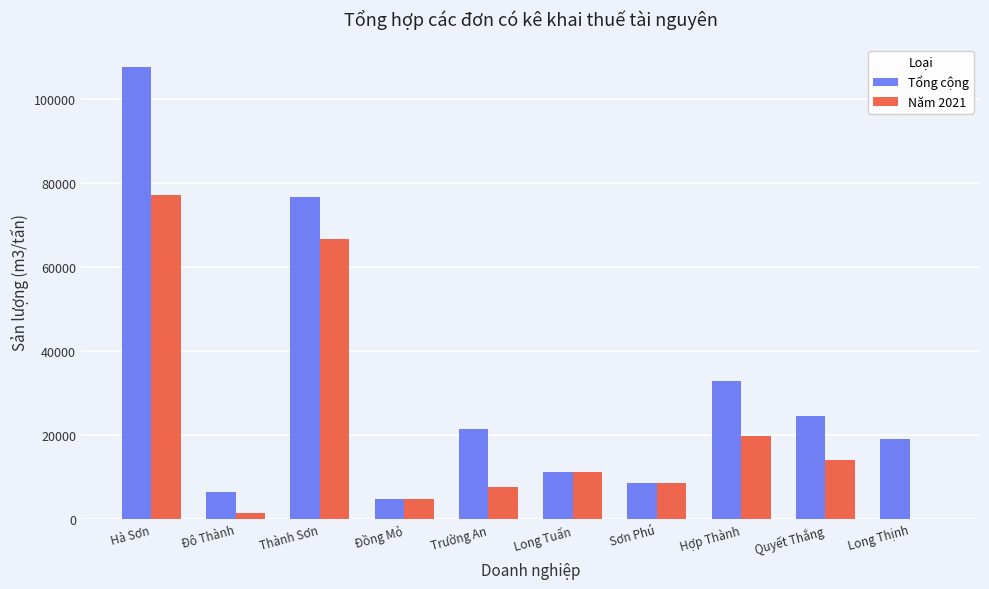

Read the Năm 2021 value at Hợp Thành.

19816.0